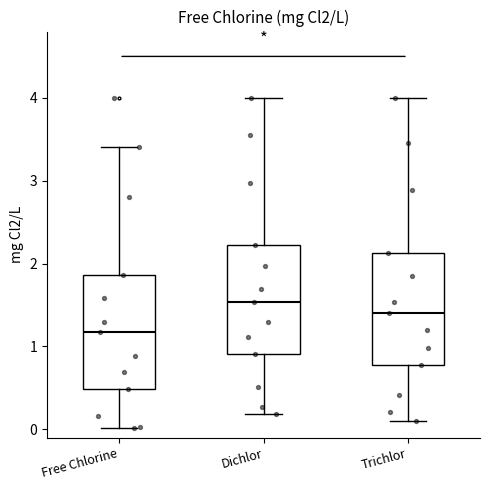

Reading left to right, read every box against the y-axis: the position of its median line, the range the box covers, and the ends of its whiskers. The values are not printed on the chart, so give them approximately, as read against the axis.

Free Chlorine: median 1.2, box 0.5 to 1.9, whiskers 0.0 to 3.4
Dichlor: median 1.5, box 0.9 to 2.2, whiskers 0.2 to 4.0
Trichlor: median 1.4, box 0.8 to 2.1, whiskers 0.1 to 4.0